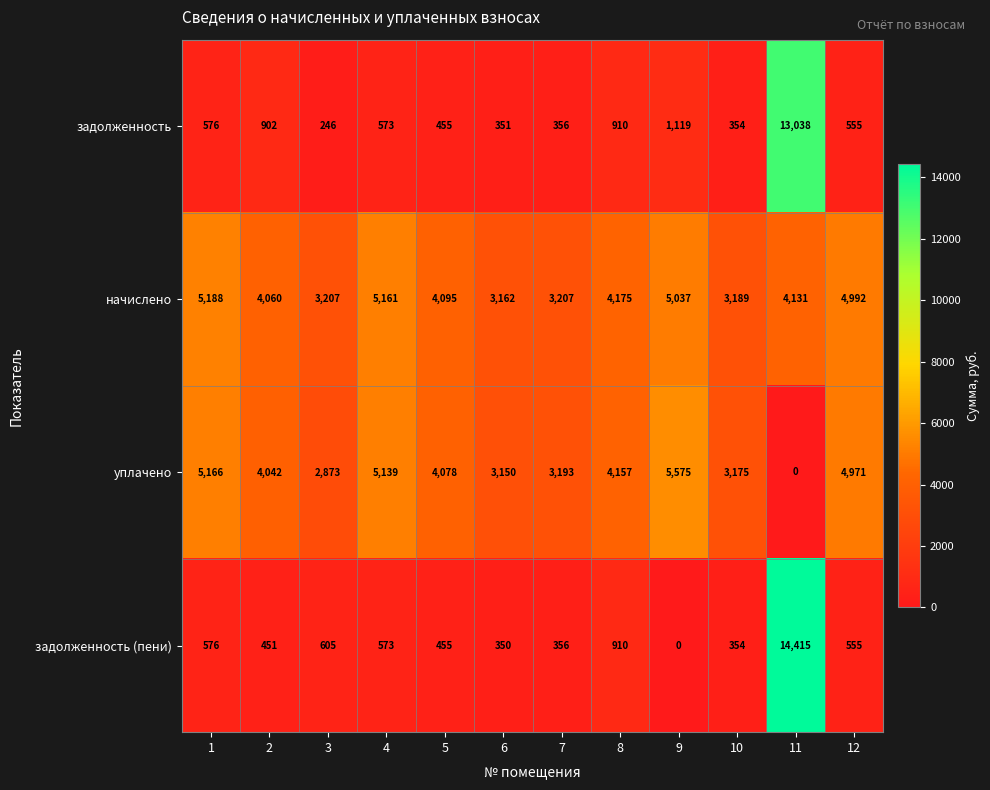

What is the difference between the maximum and minimum values in the задолженность series?

12792